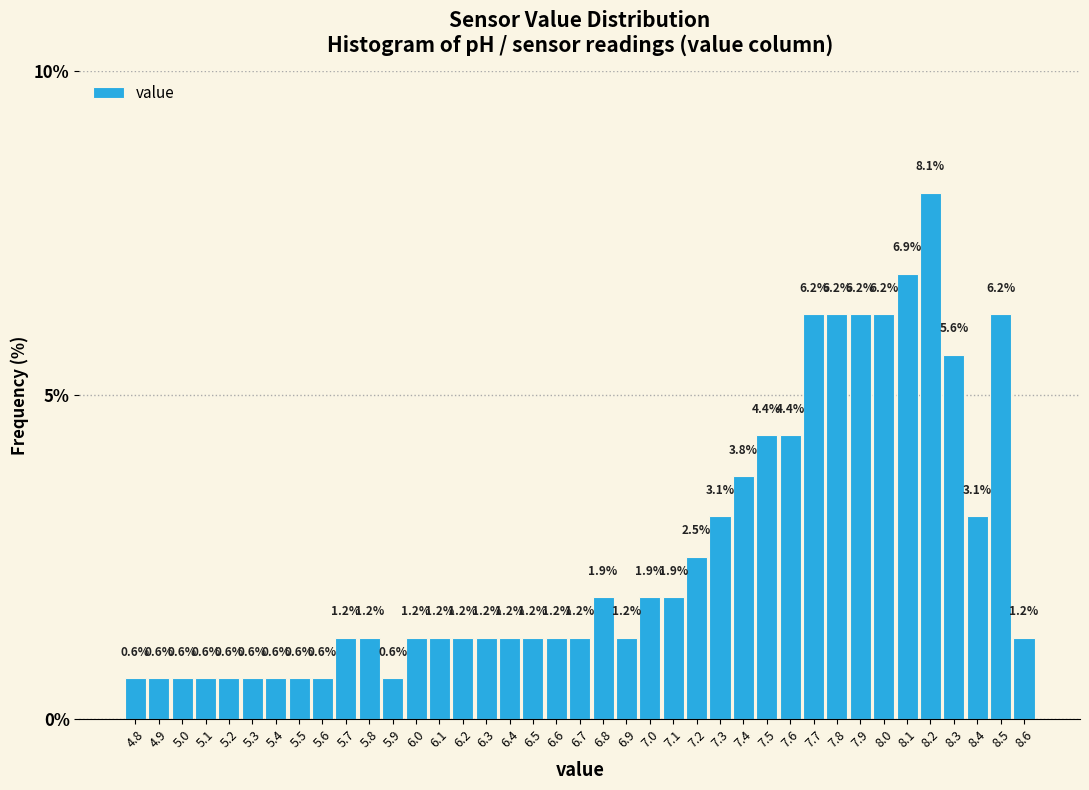

Which has a higher value, 7.9 or 5.0?

7.9